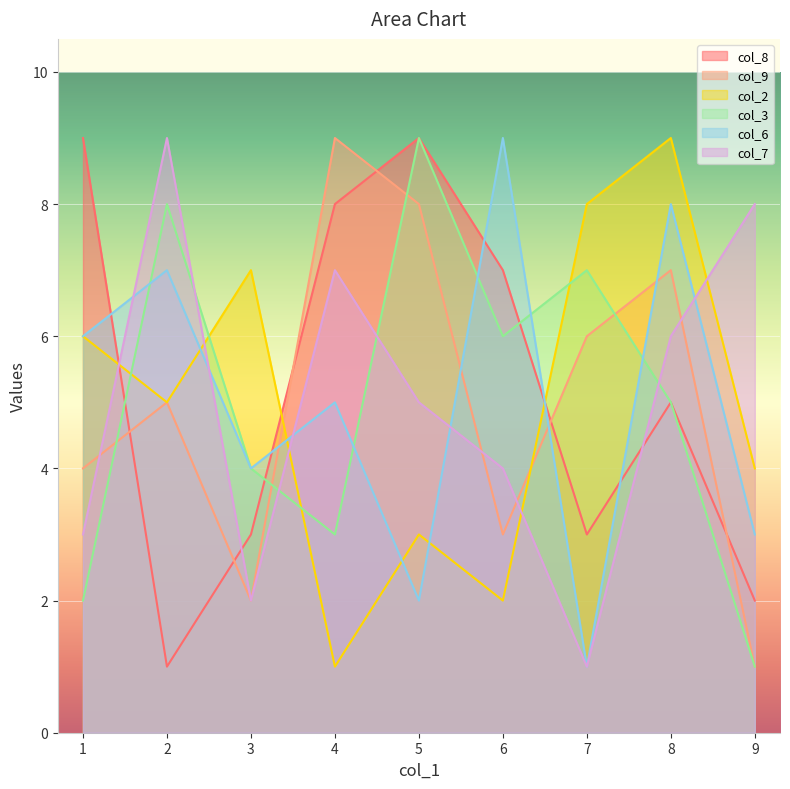

Where is col_2 nearest to the value 5?

2